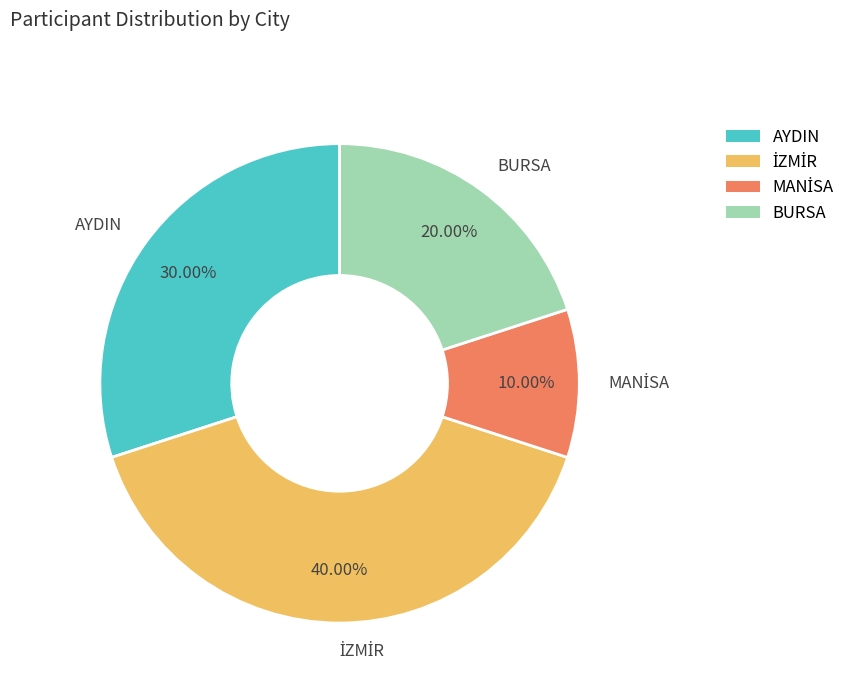

Approximately how many times larger is the value at AYDIN compared to BURSA?

1.5